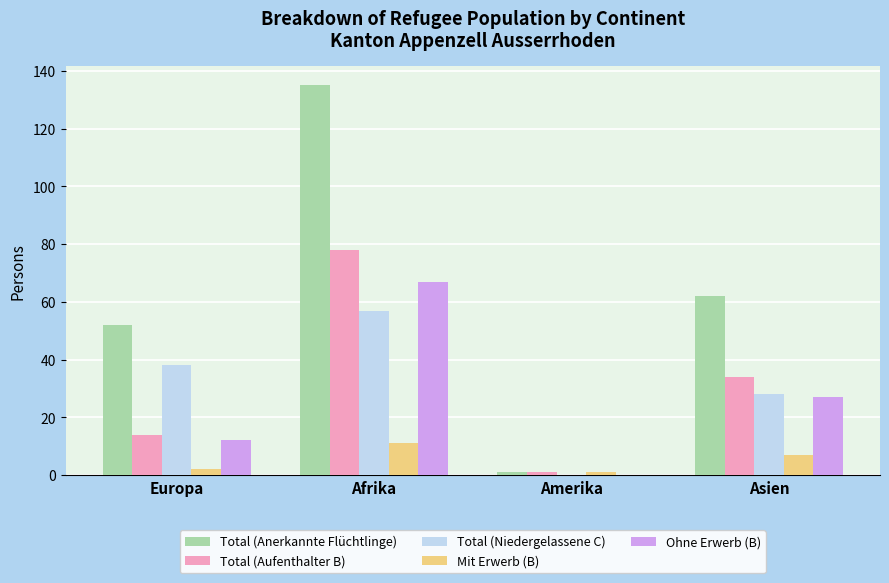

Which series changed the most between Amerika and Asien?

Total (Anerkannte Flüchtlinge)